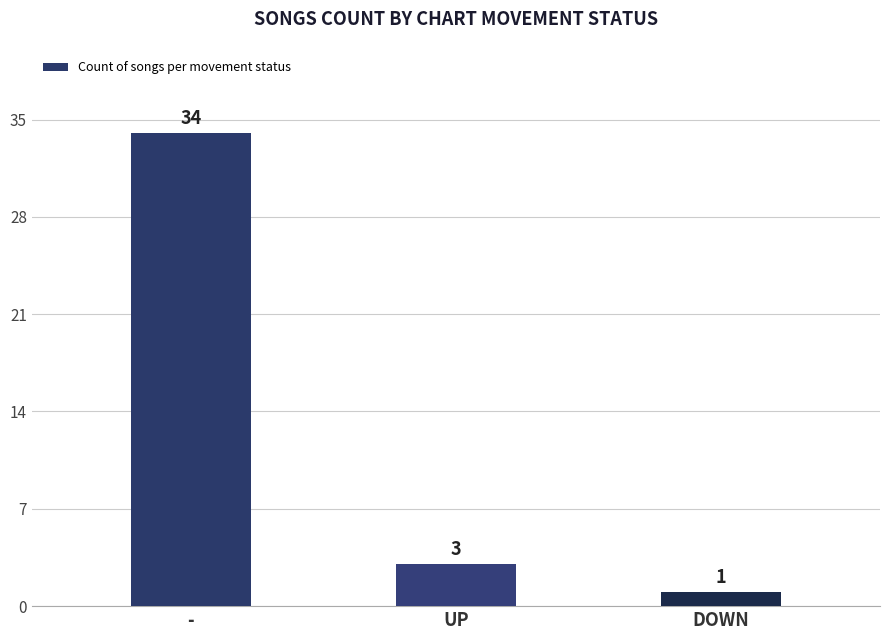

List the labels in order of value, largest first.

-, UP, DOWN